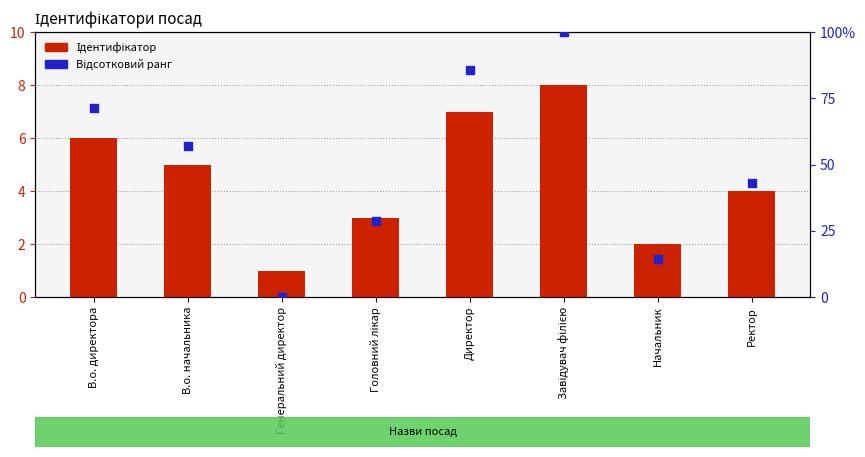

What is the total value across all series at В.о. начальника?

62.1